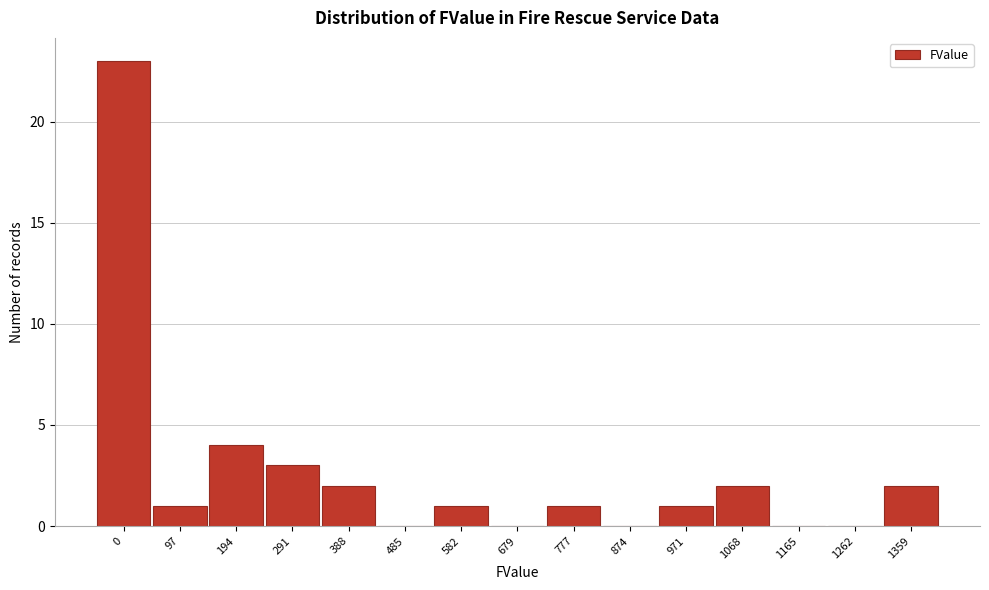

Reading left to right, list all the values displayed in this chart.

0=23	97=1	194=4	291=3	388=2	485=0	582=1	679=0	777=1	874=0	971=1	1068=2	1165=0	1262=0	1359=2